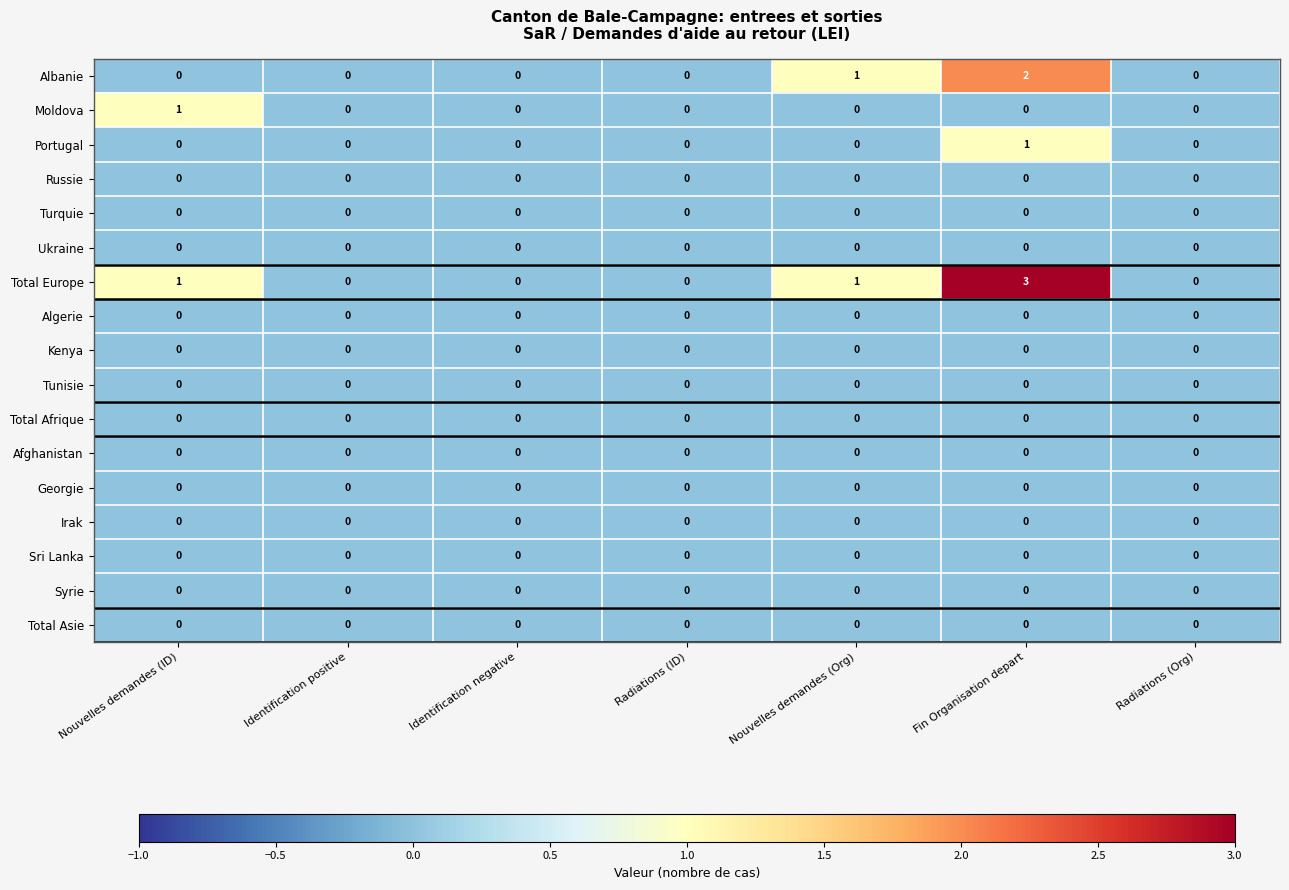

Which series has the widest spread of values?

Total Europe